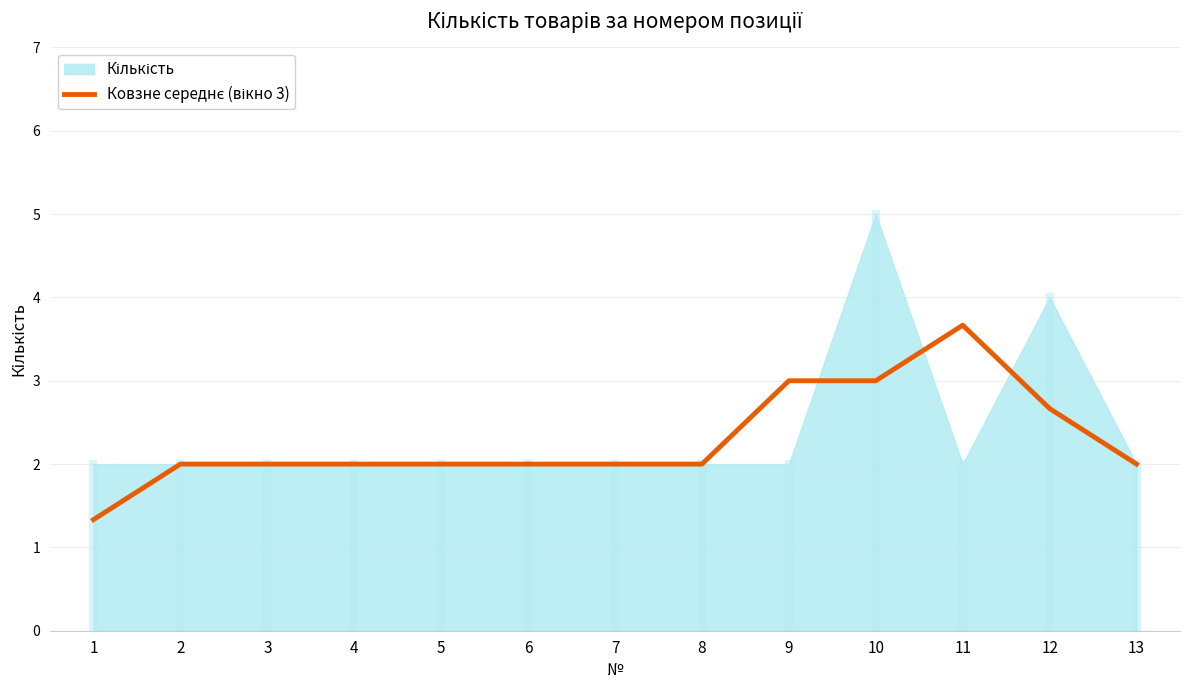

Does the chart have visible grid lines?

Yes